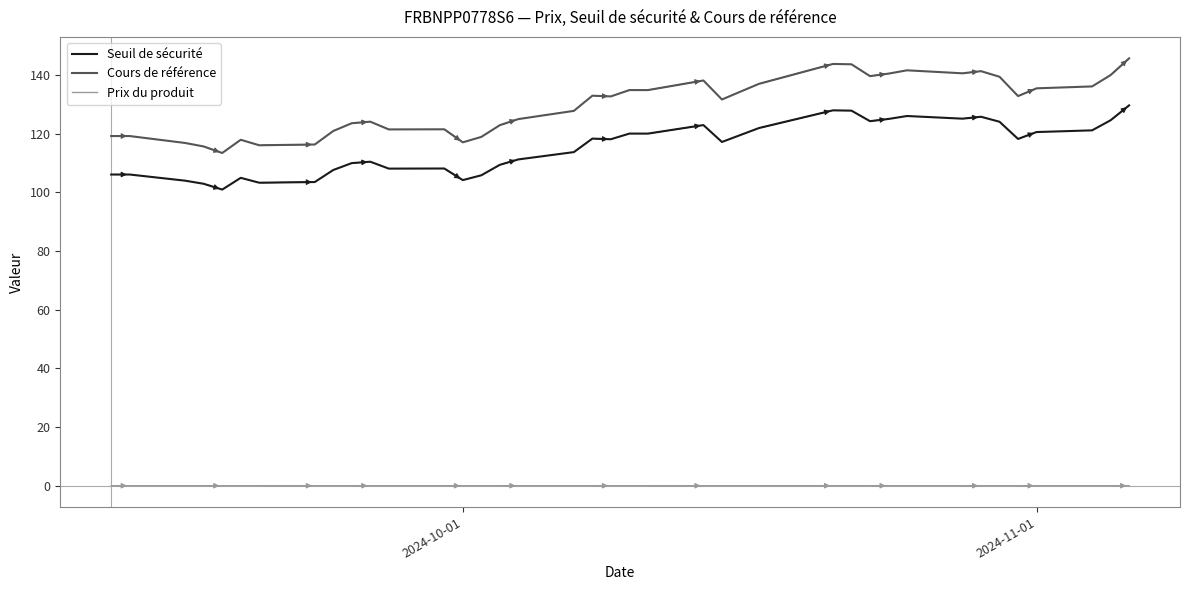

Does the chart display data point markers on the line(s)?

No